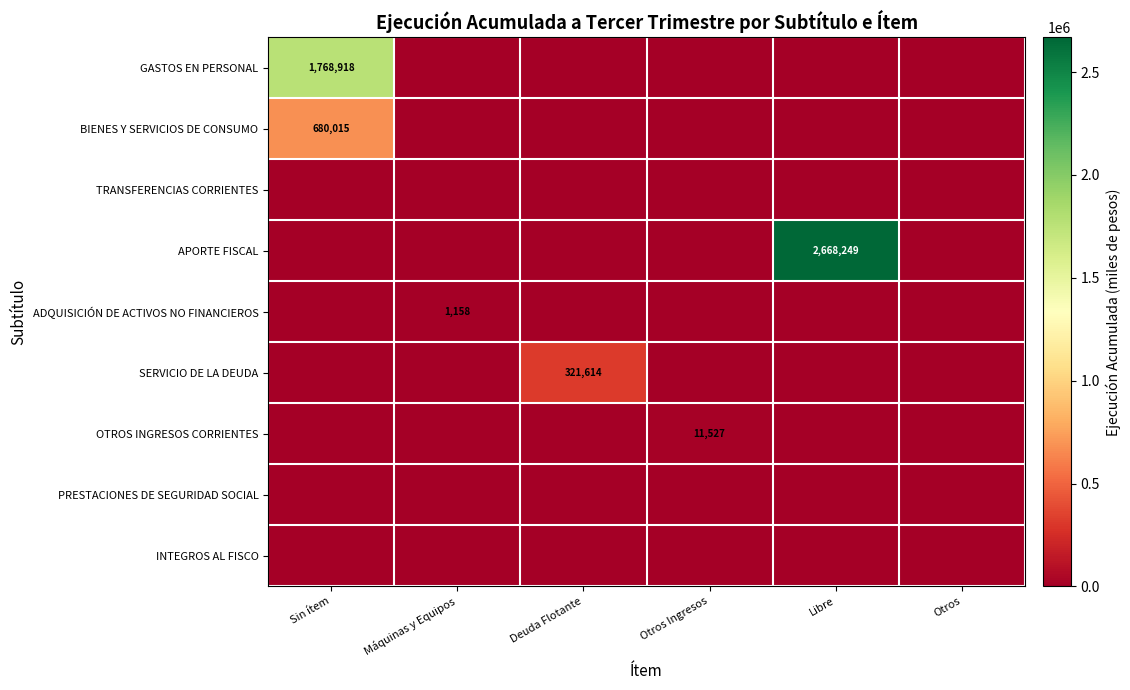

True or false: ADQUISICIÓN DE ACTIVOS NO FINANCIEROS has a value of 1933 at Máquinas y Equipos.

False